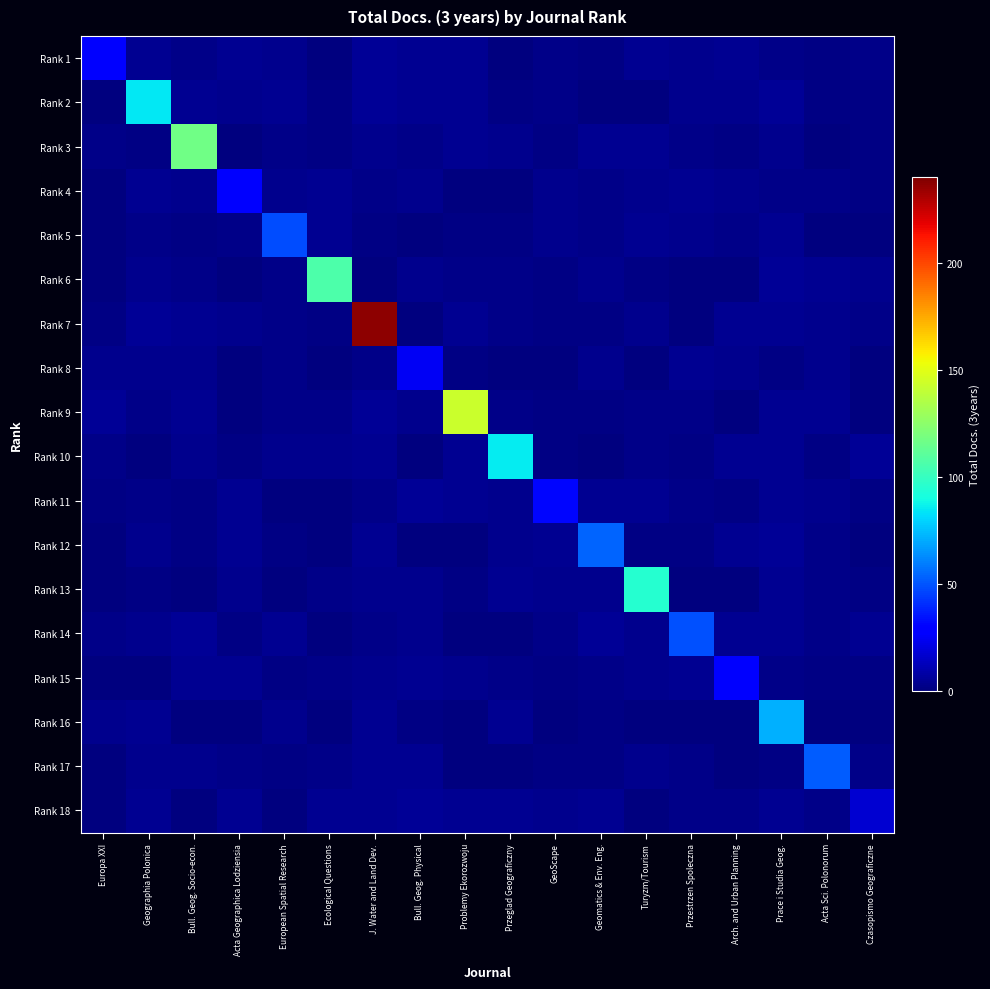

Which has a higher value, Bull. Geog. Socio-econ. or Bull. Geog. Physical?

Bull. Geog. Physical